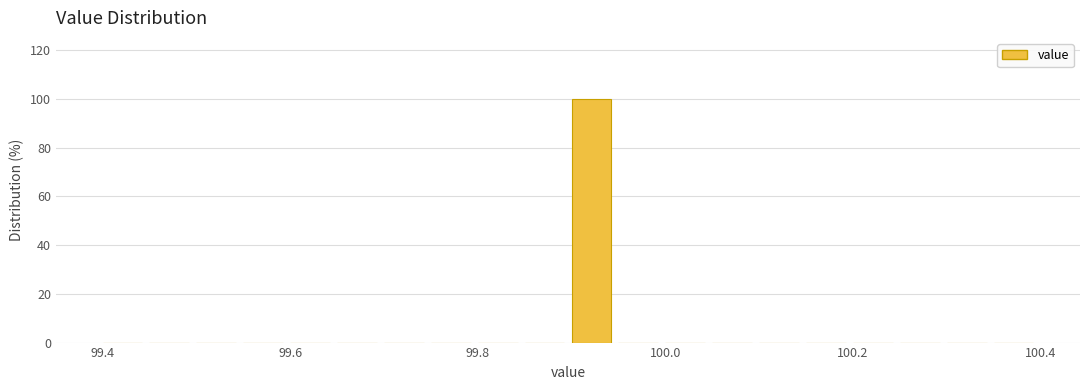

Read against the x-axis, roughly where is the centre of the tallest bar?

99.92